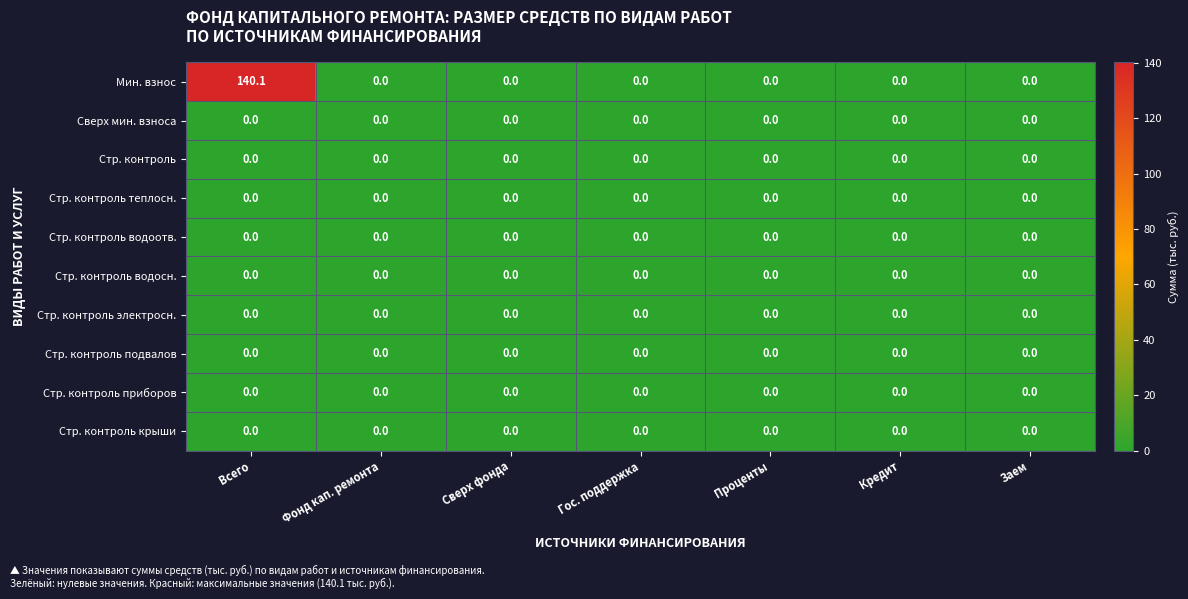

At which category is the sum across all series the highest?

Всего